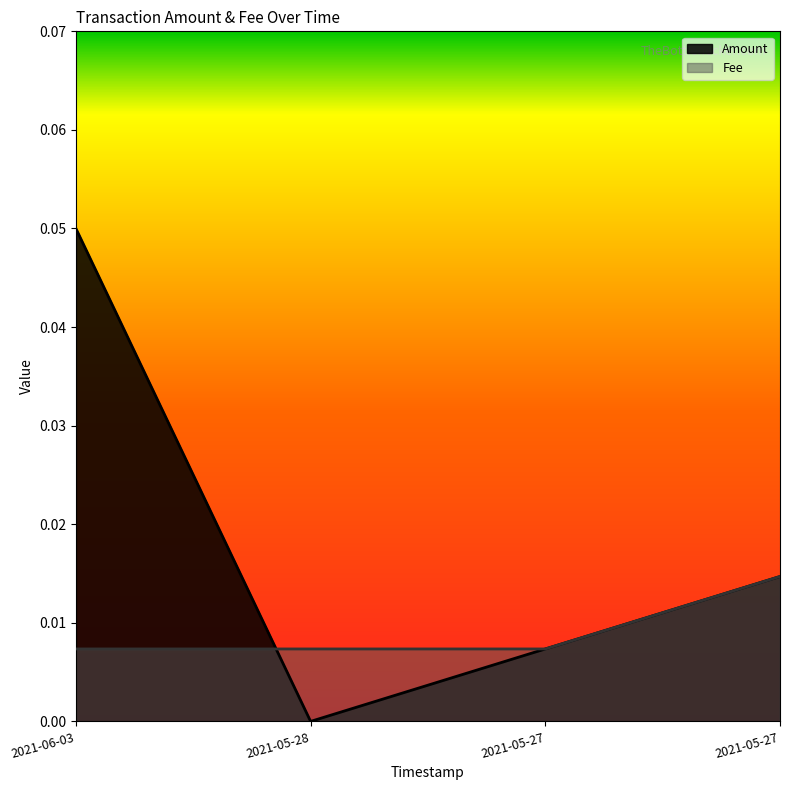

True or false: Fee has more than 2 points higher than both neighbors.

False